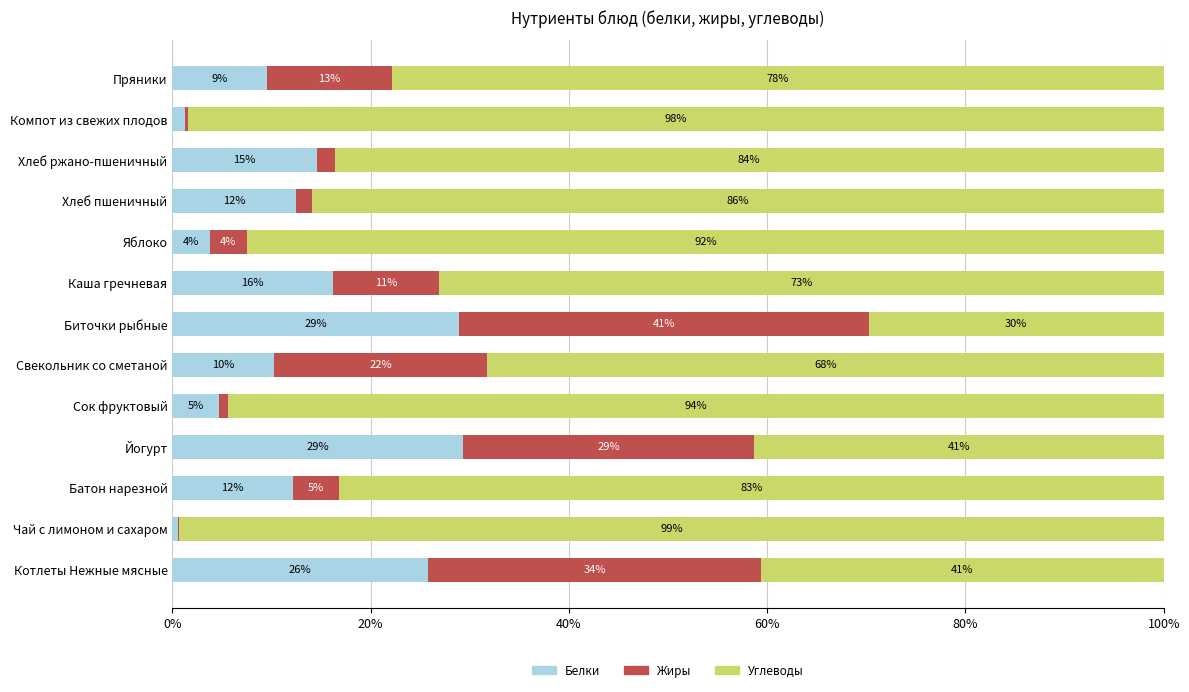

What is the average value of the Белки series?

13.0